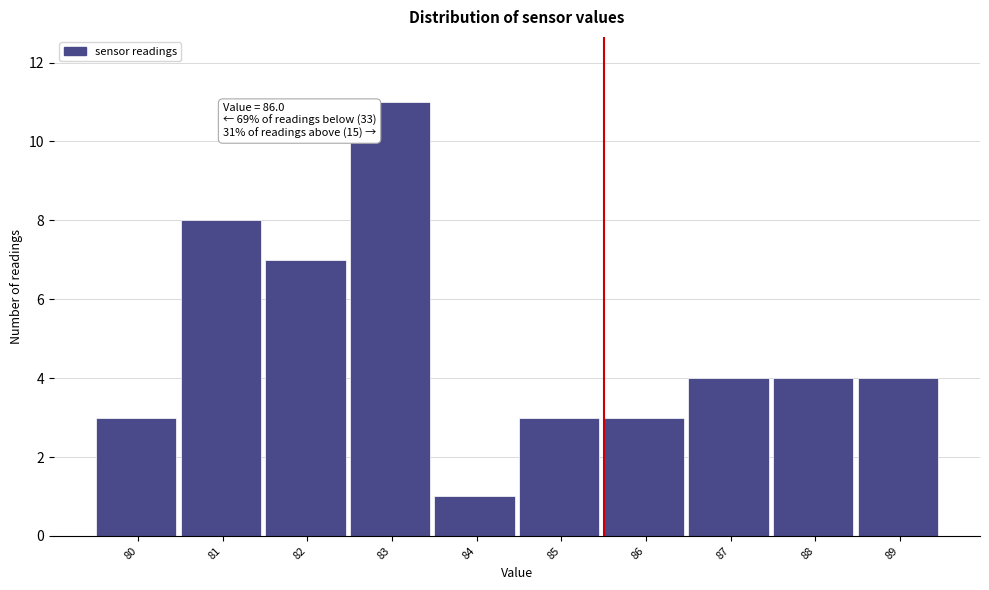

Reading left to right, what are all the values shown in this chart?

3	8	7	11	1	3	3	4	4	4